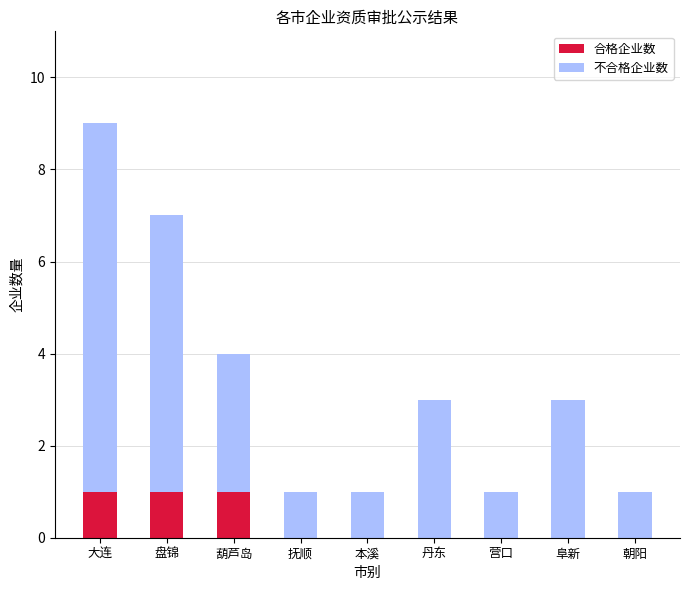

What is the difference between the 合格企业数 values at 抚顺 and 大连?

1